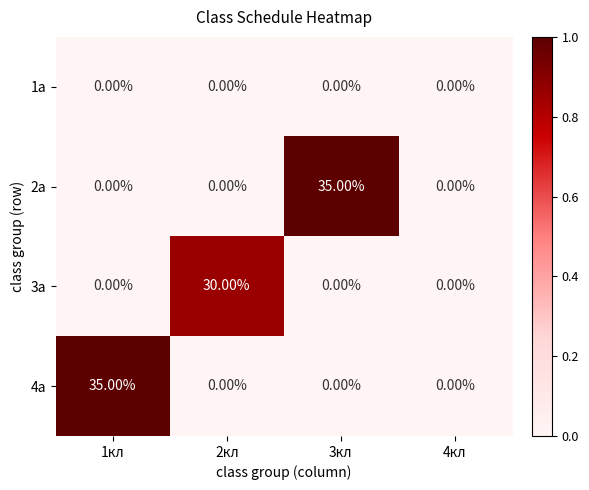

What is the total value across all series at 3кл?

35